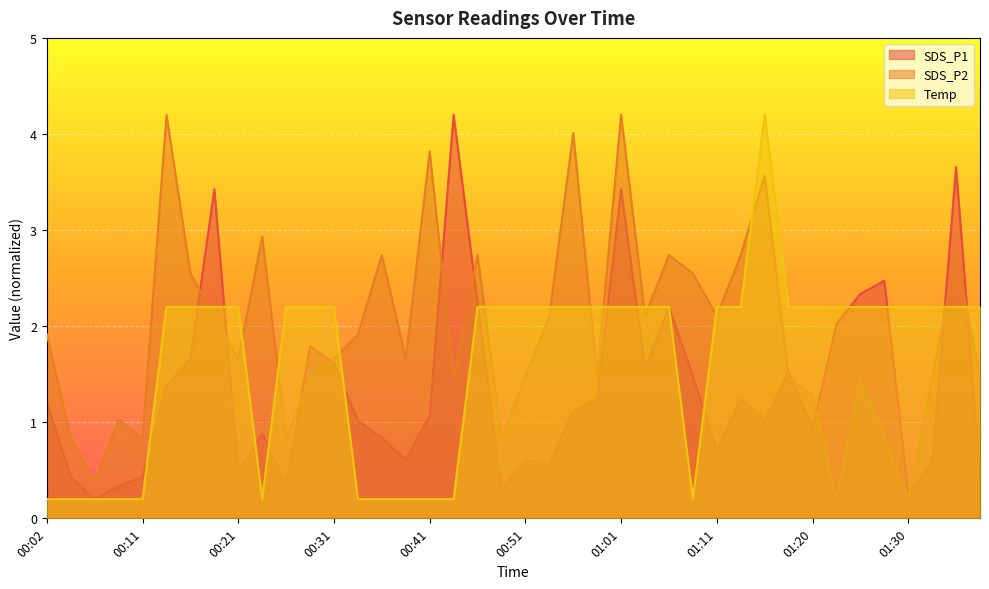

At which category does Temp reach its first local peak?

01:15